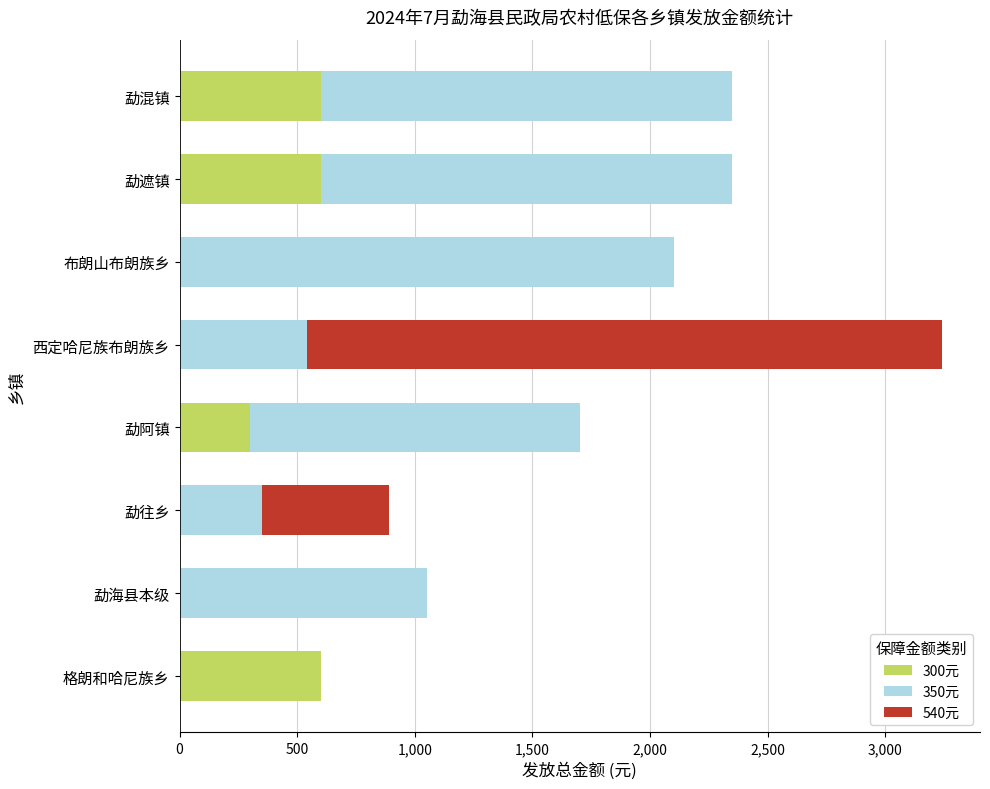

What is the total value across all series at 西定哈尼族布朗族乡?

3240